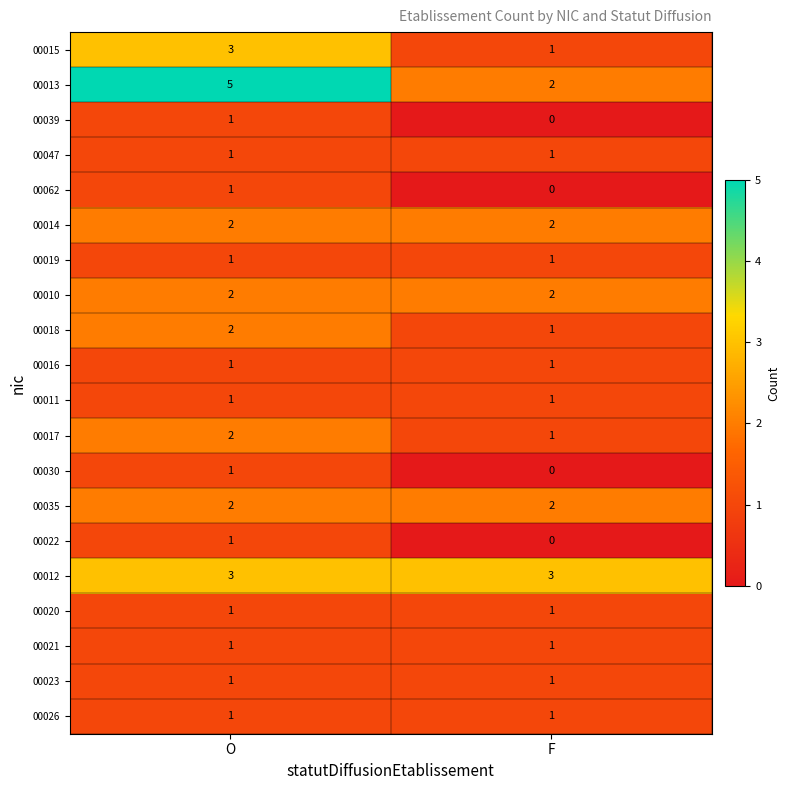

How many series are shown in this chart?

20